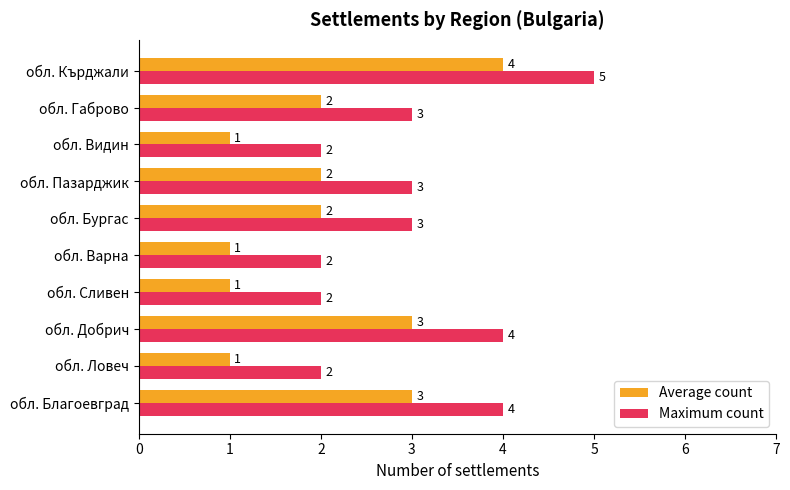

Rank the series at обл. Сливен from highest to lowest value.

Maximum count, Average count